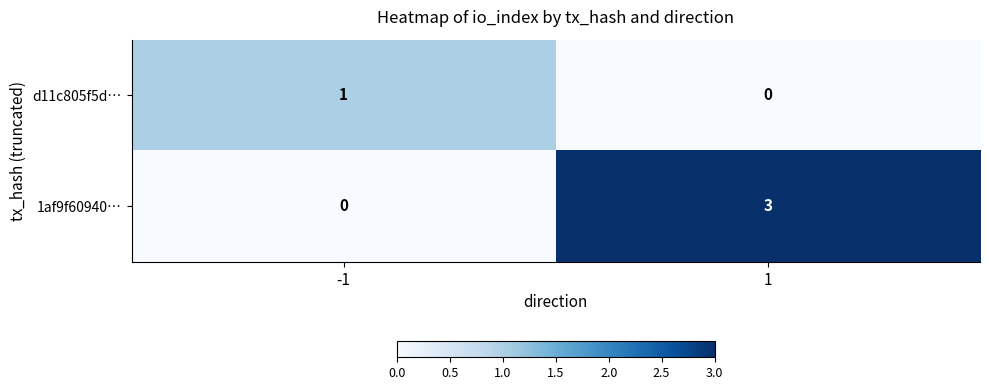

At 1, list the series in order from largest to smallest.

1af9f60940…, d11c805f5d…